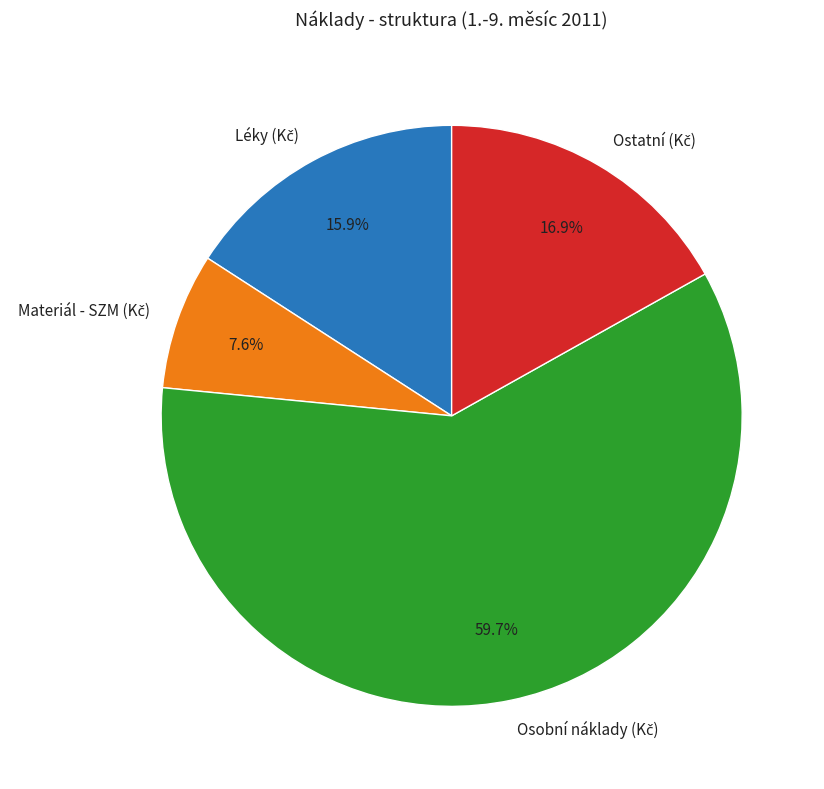

Count the number of slices in the pie.

4